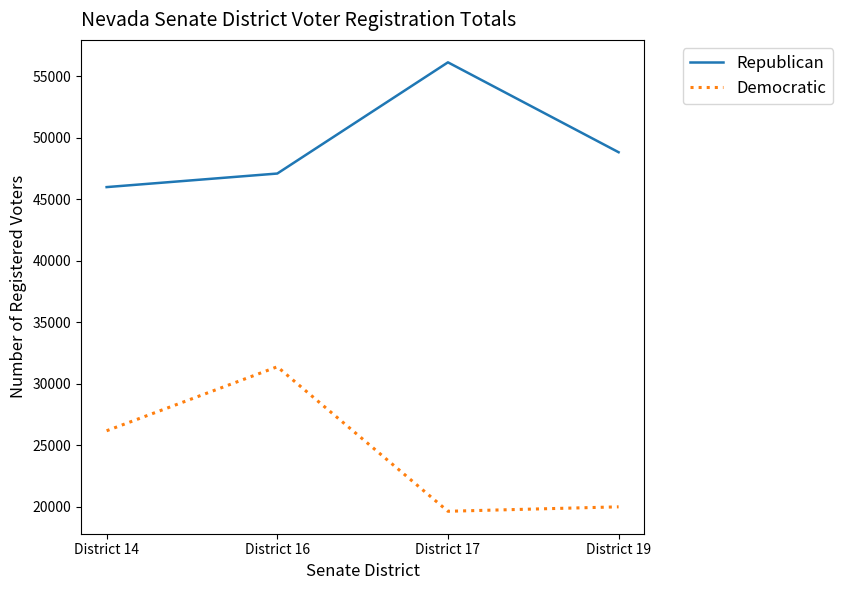

How many Republican values are between 47087 and 56127?

3